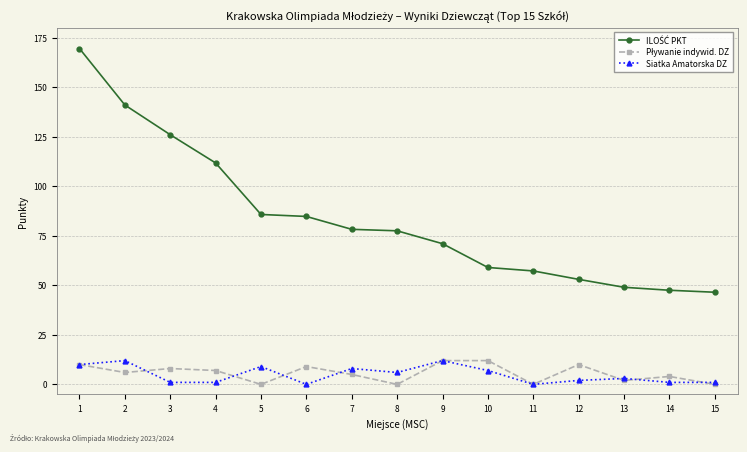

True or false: Siatka Amatorska DZ has a value of 0.0 at 11.

True